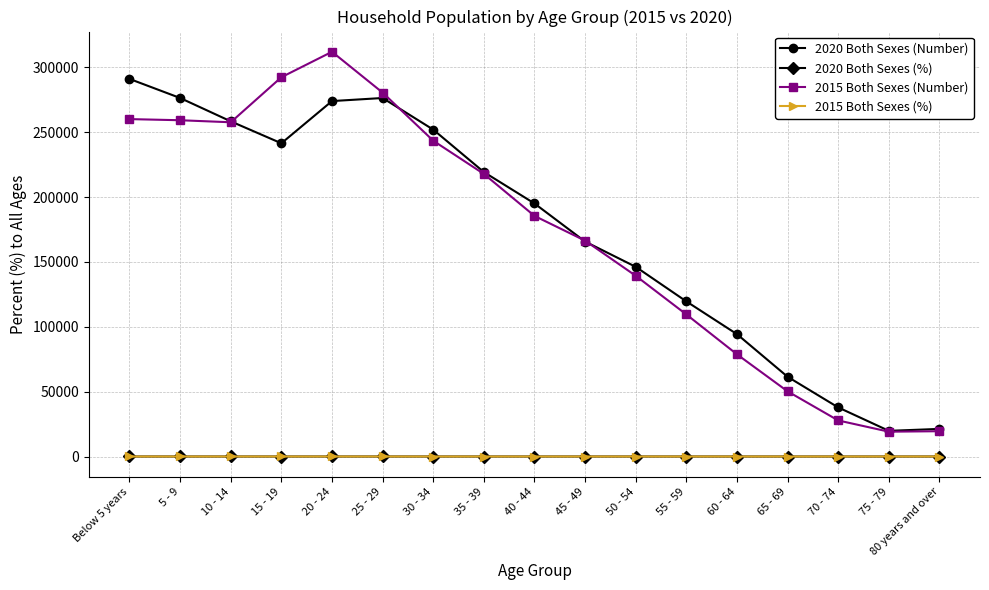

What is the sum of the 2015 Both Sexes (Number) values at 45 - 49 and 30 - 34?

409887.0